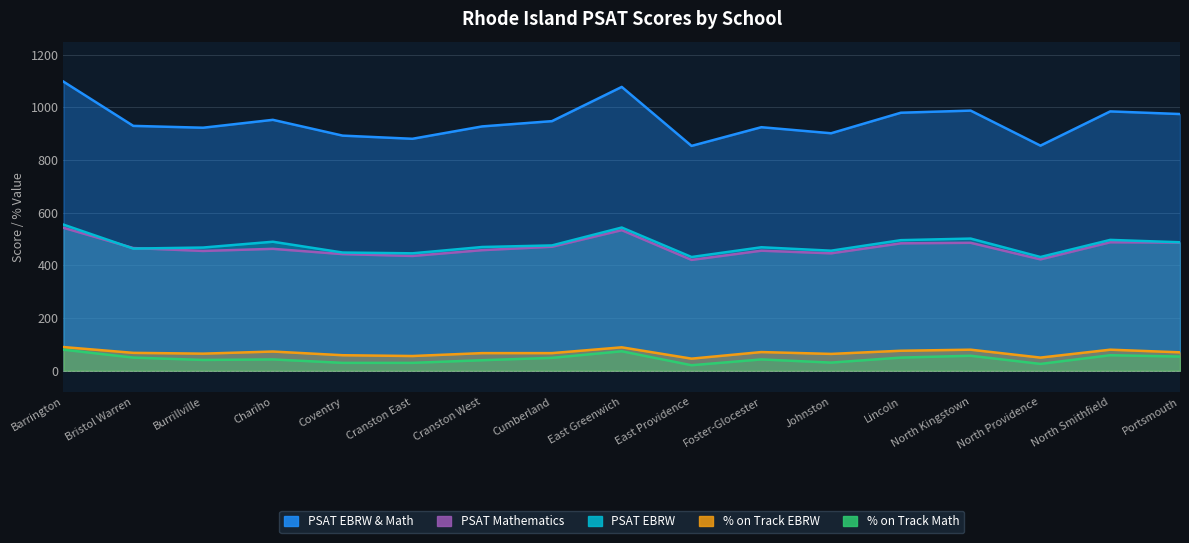

Which series changed the most between Coventry and North Kingstown?

PSAT EBRW & Math